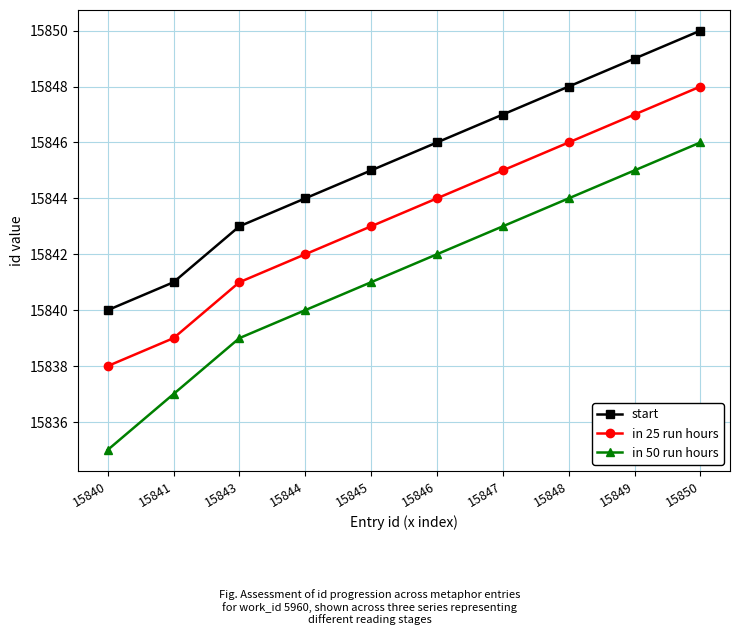

How many data points does each series have?

10